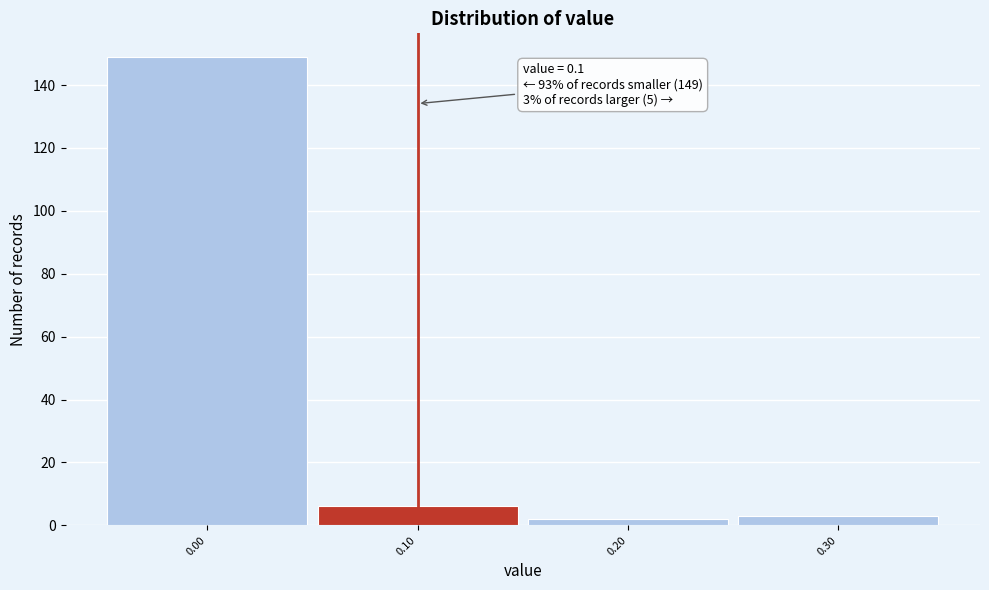

Which range on the x-axis has the tallest bar?

-0.05 to 0.05